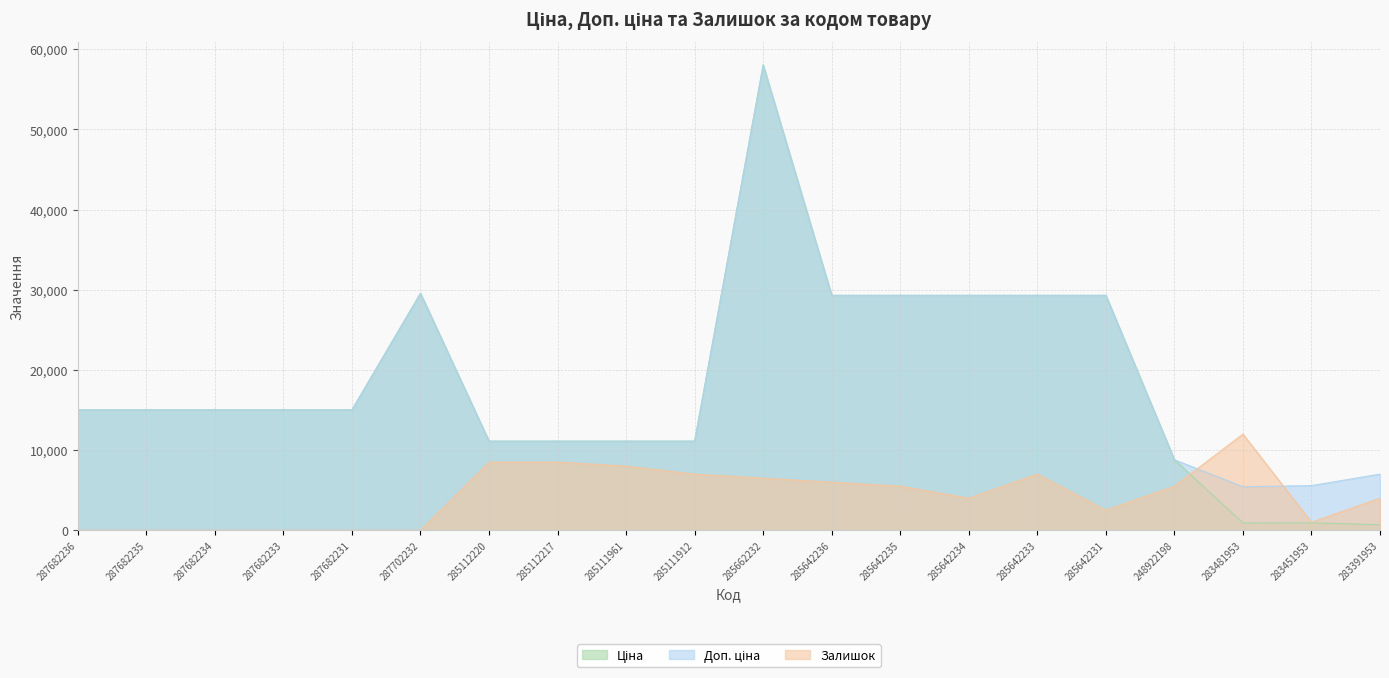

Which series ends up on top after the final intersection of Залишок and Доп. ціна?

Доп. ціна